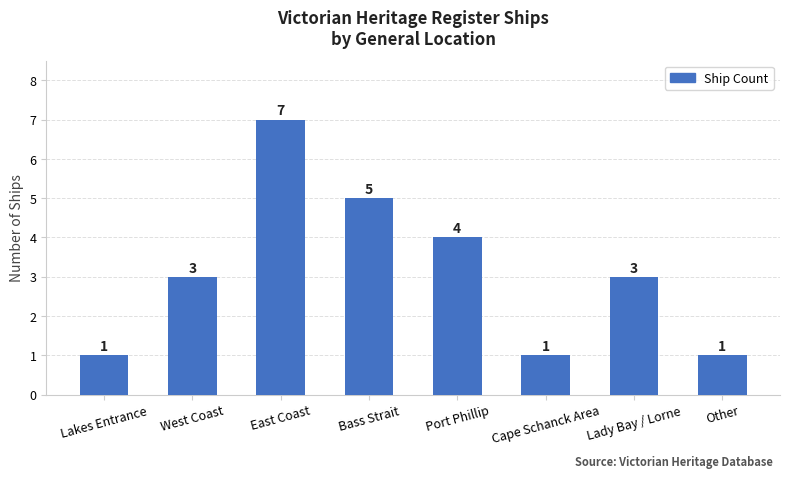

The chart shows a value of 1 at Cape Schanck Area. True or false?

True